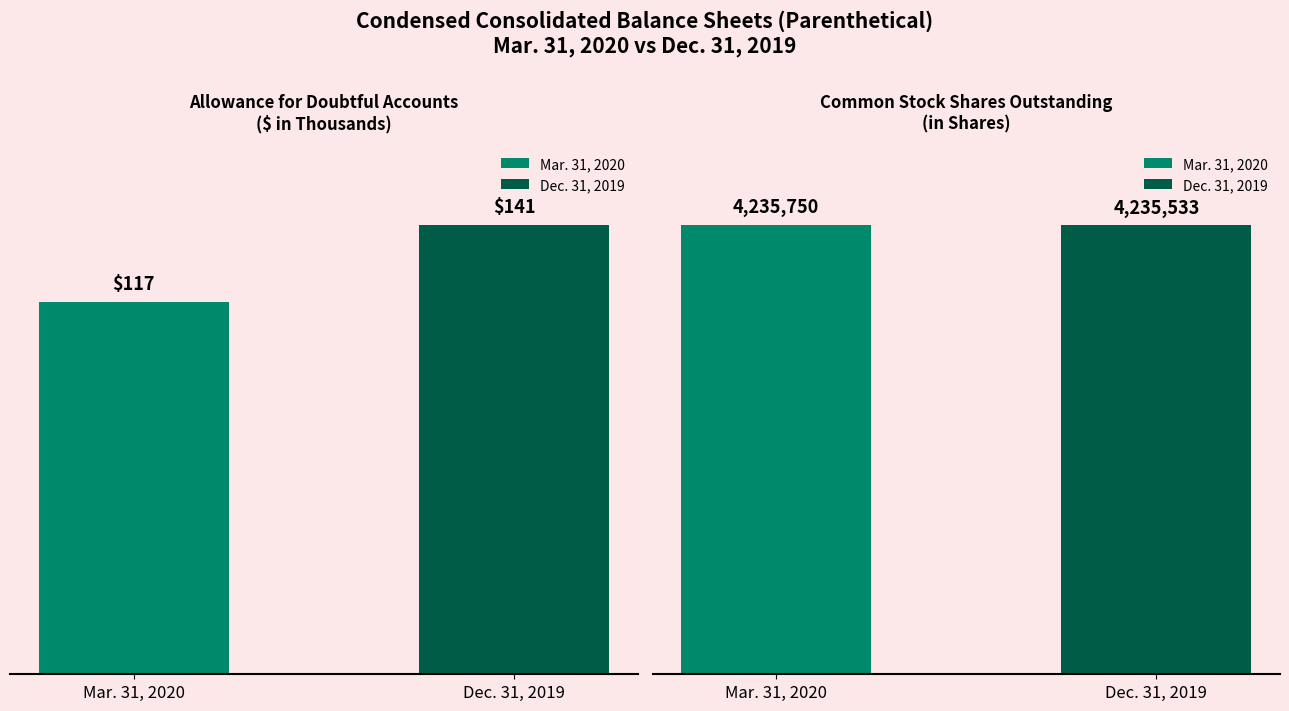

Where is Mar. 31, 2020 nearest to the value 3750000?

Common stock shares outstanding